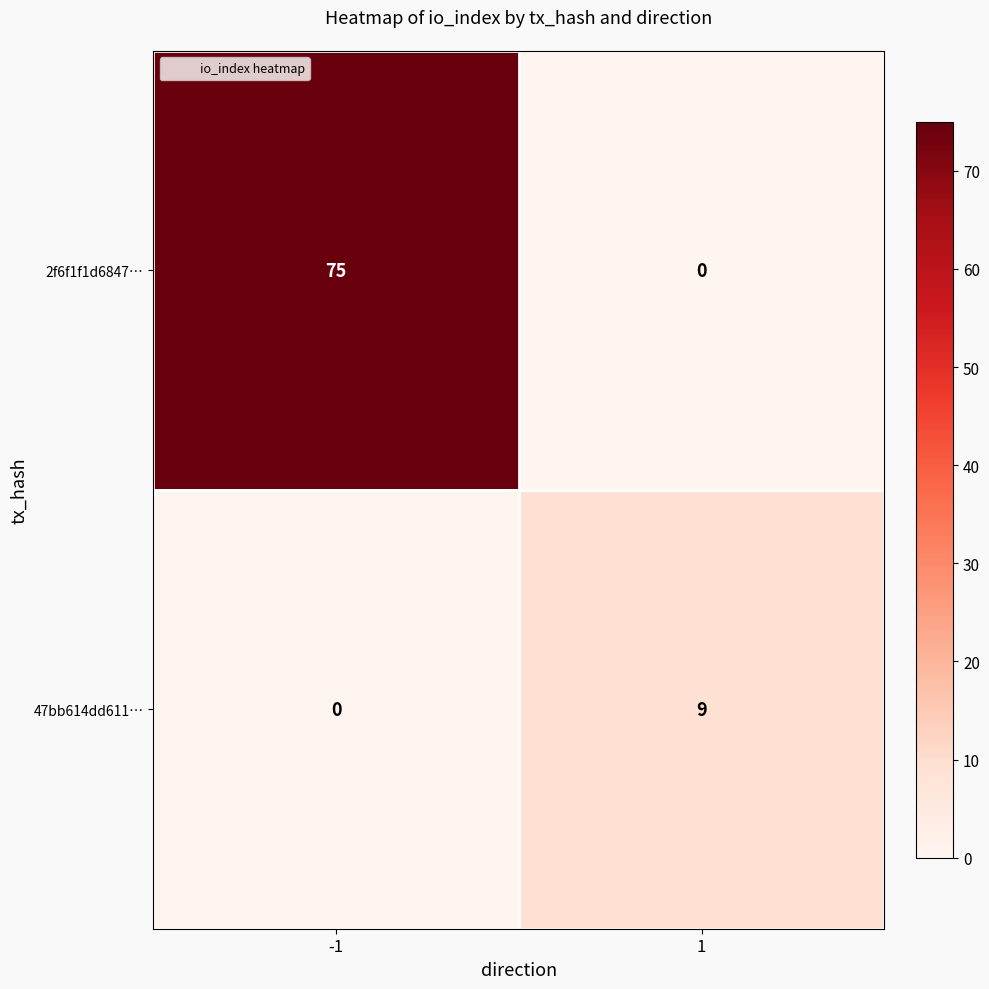

What is the sum of the 47bb614dd611… values at -1 and 1?

9